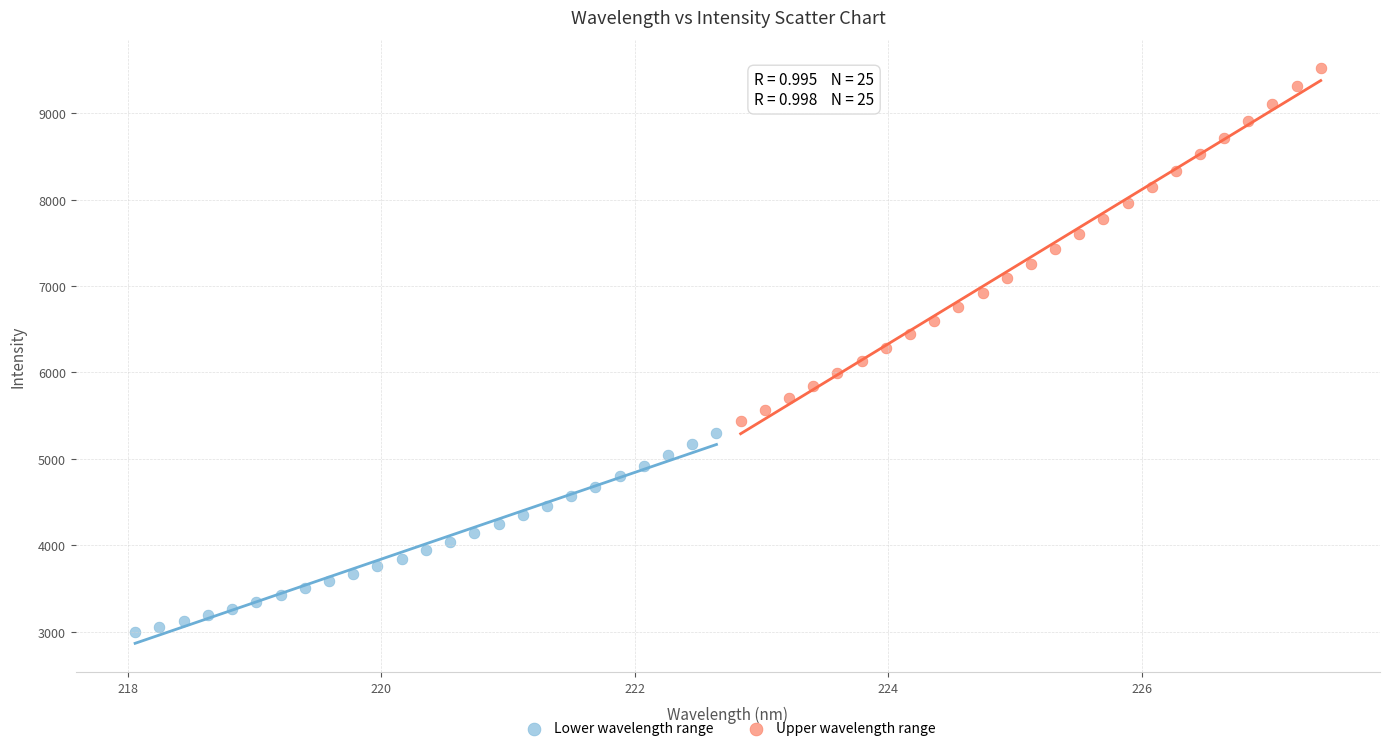

Which series reaches the maximum Y coordinate?

Upper wavelength range